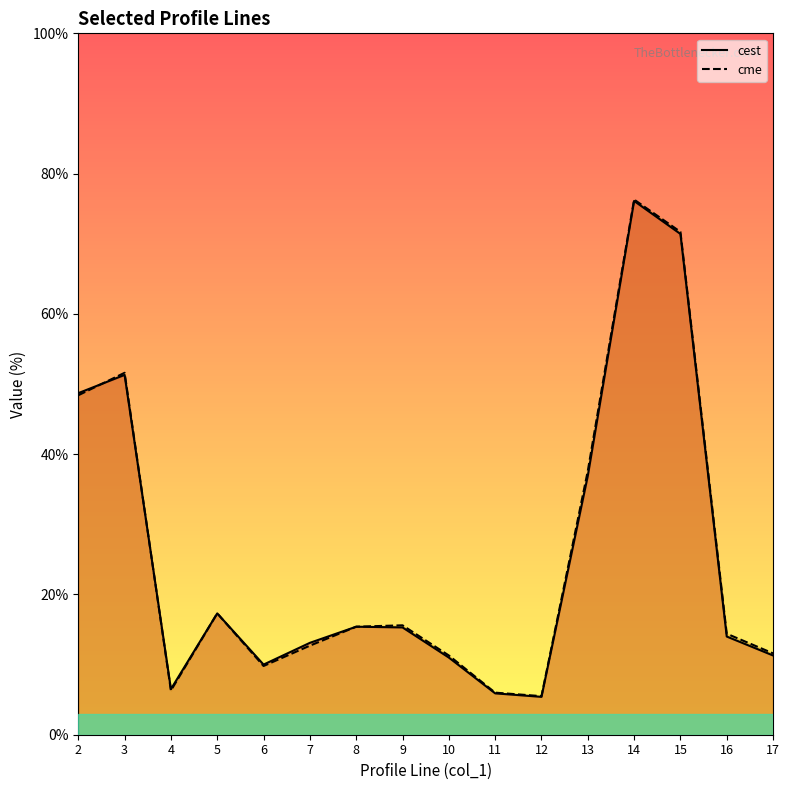

What is the sum of the cest values at 8 and 7?

28.5